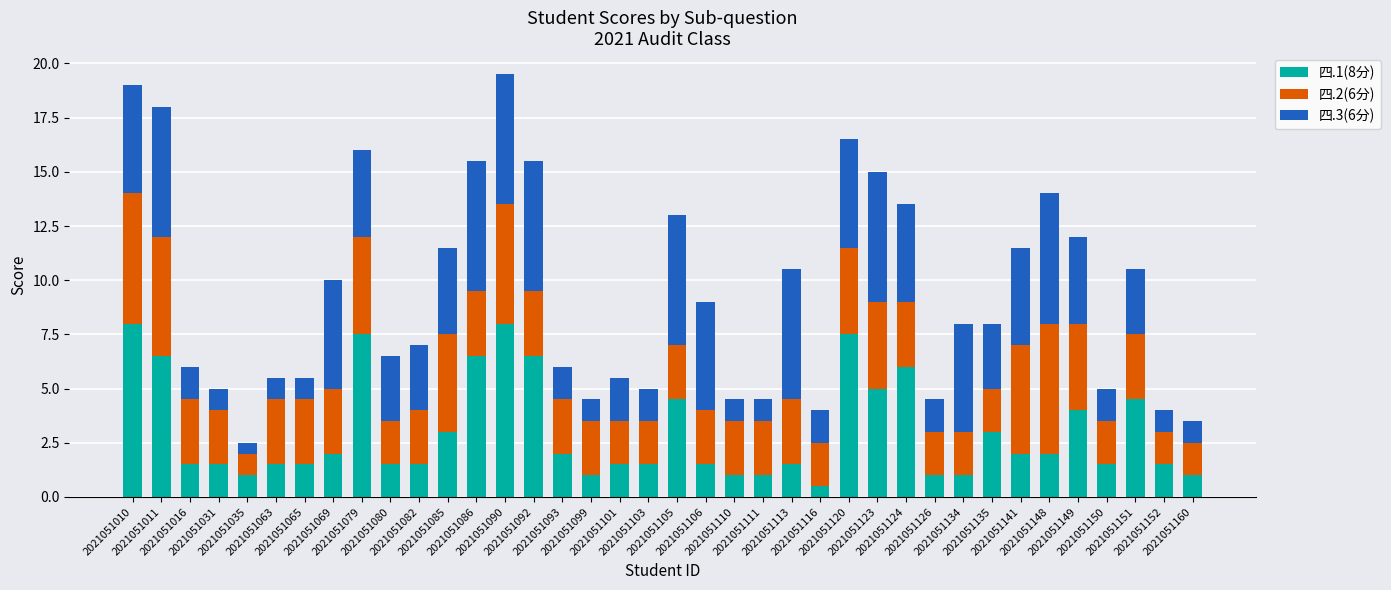

What is the average value of the 四.1(8分) series?

3.0